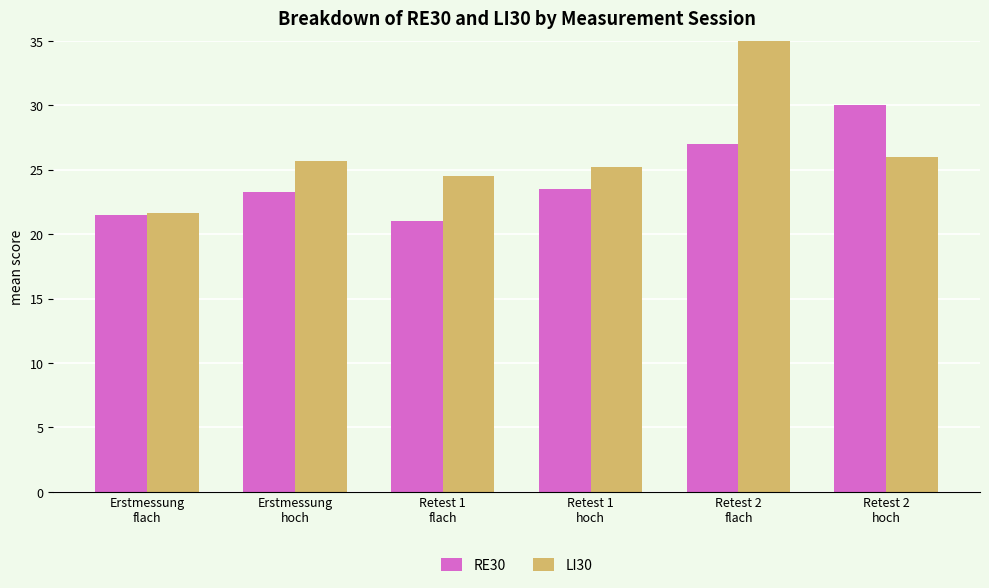

What position from the left is Erstmessung
flach?

1